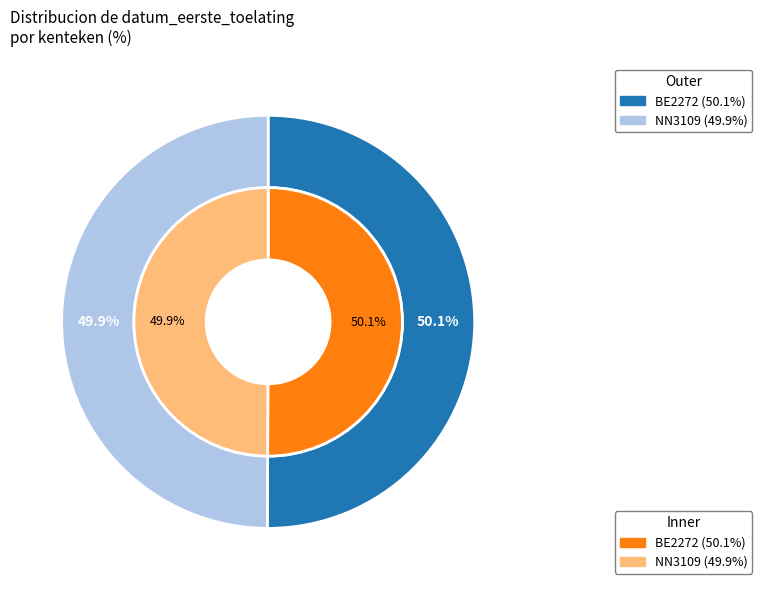

Rank the categories by value from highest to lowest.

BE2272, NN3109